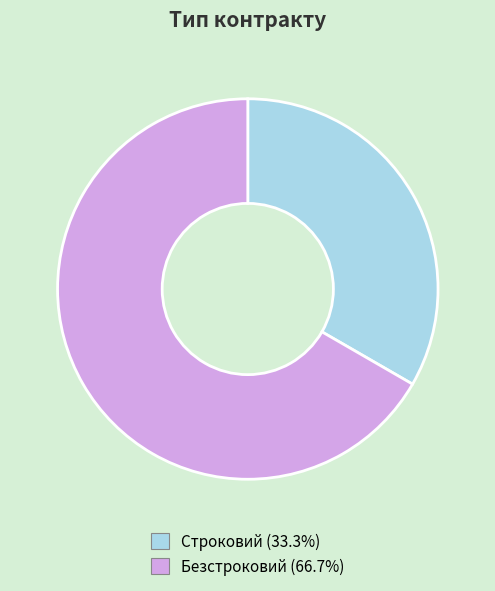

What is the ratio of the value at Безстроковий (66.7%) to the value at Строковий (33.3%)?

2.0